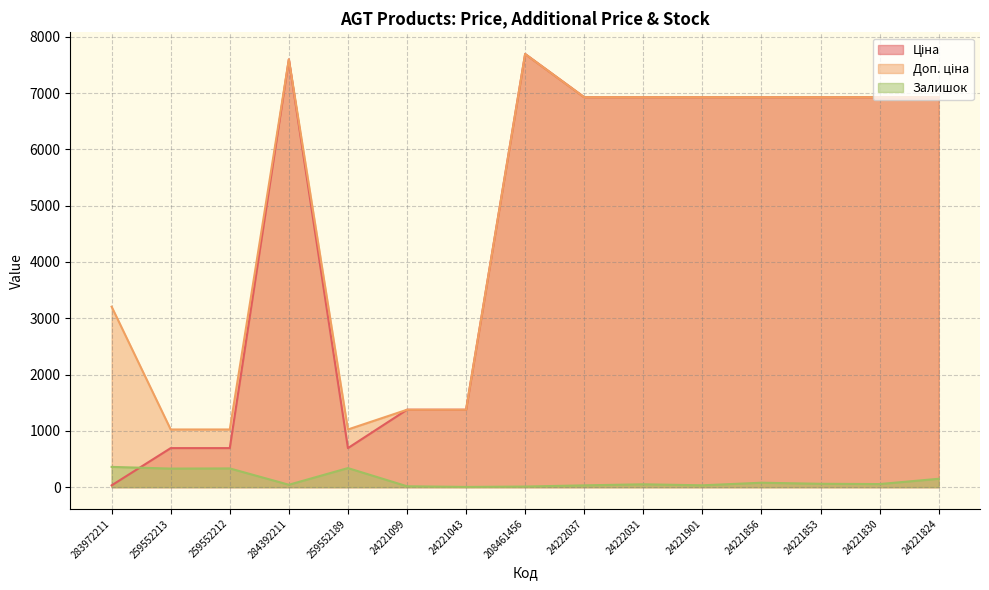

At how many categories does at least one series exceed 3483?

9